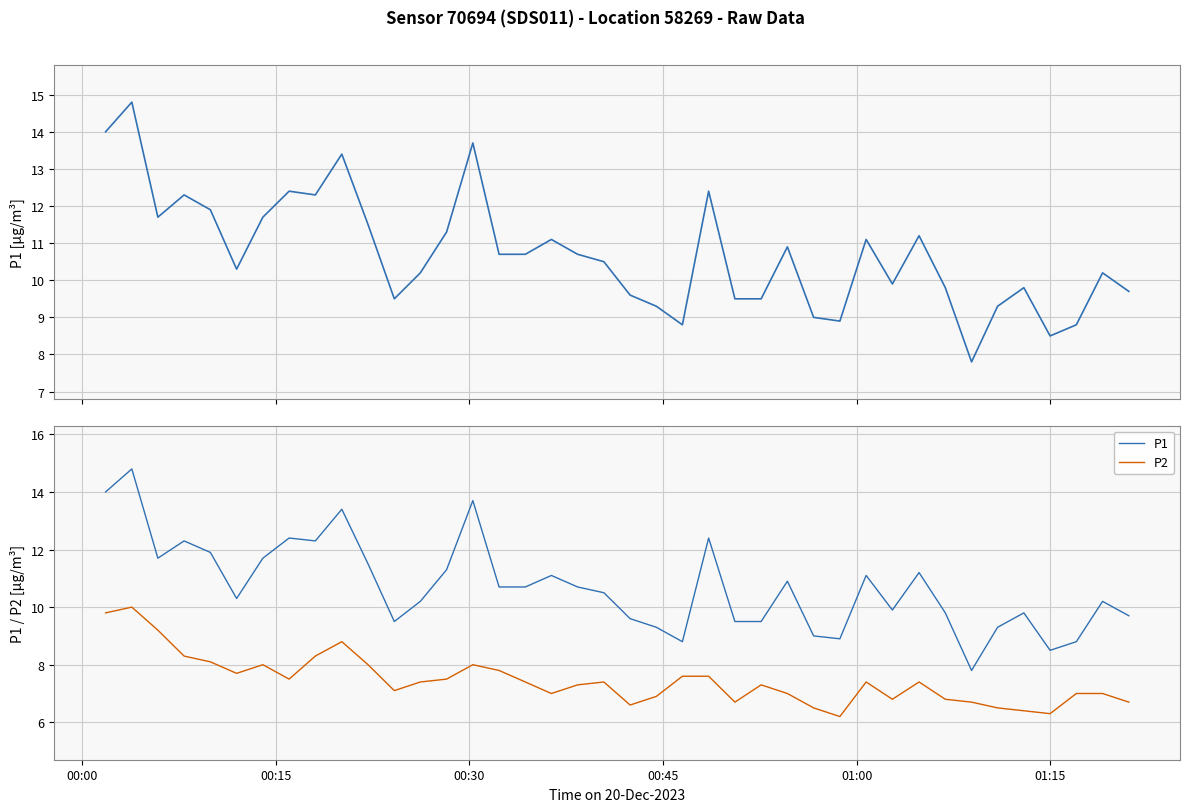

What is the value of the P1 point at the 28th from the left?

9.0